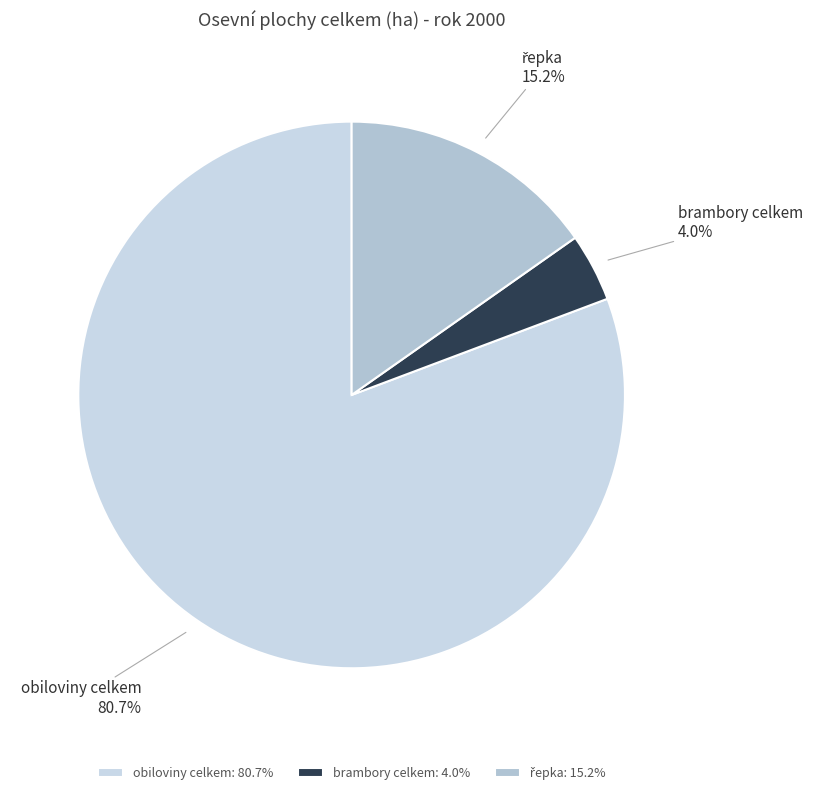

Which has a higher value, obiloviny celkem or brambory celkem?

obiloviny celkem